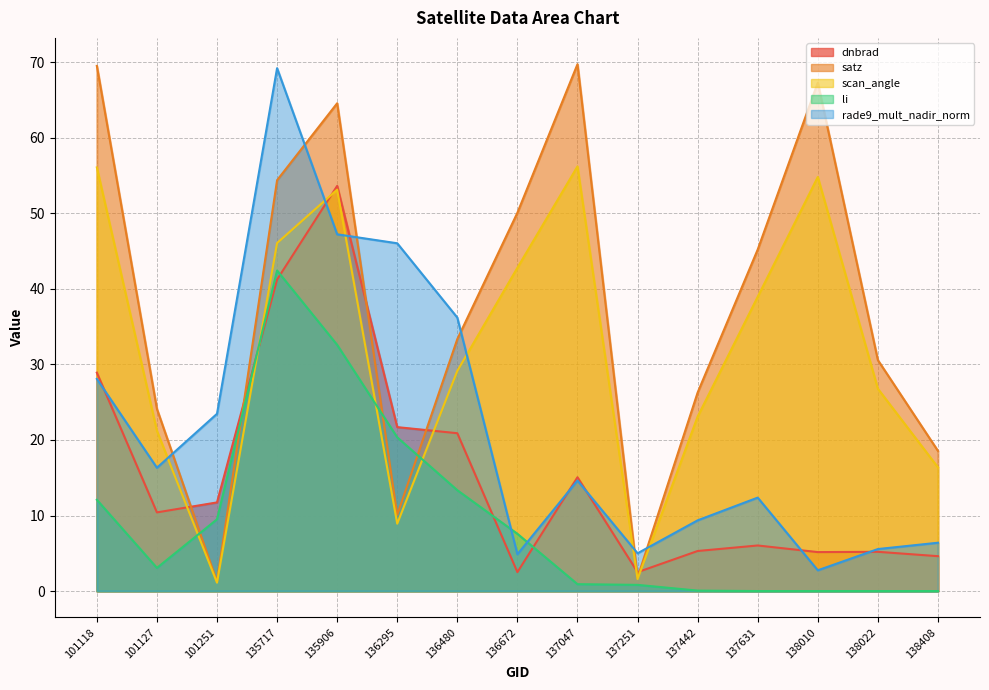

In scan_angle, how many points are lower than both neighbors (excluding endpoints)?

3